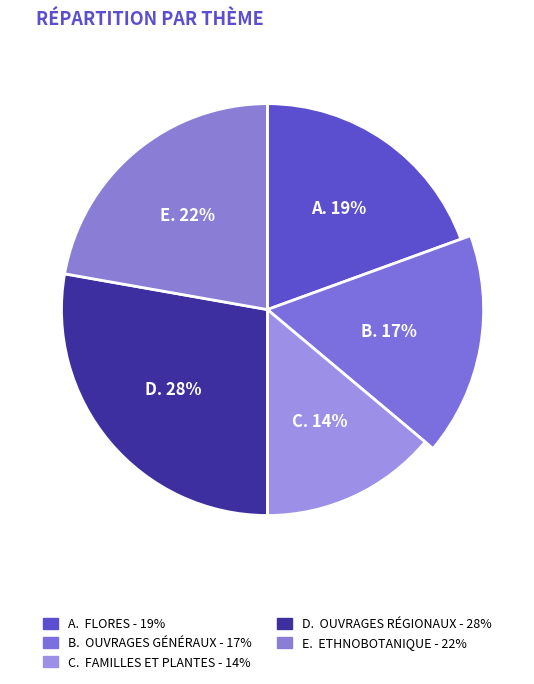

Approximately how many times larger is the value at Familles et plantes compared to Ouvrages généraux?

0.8